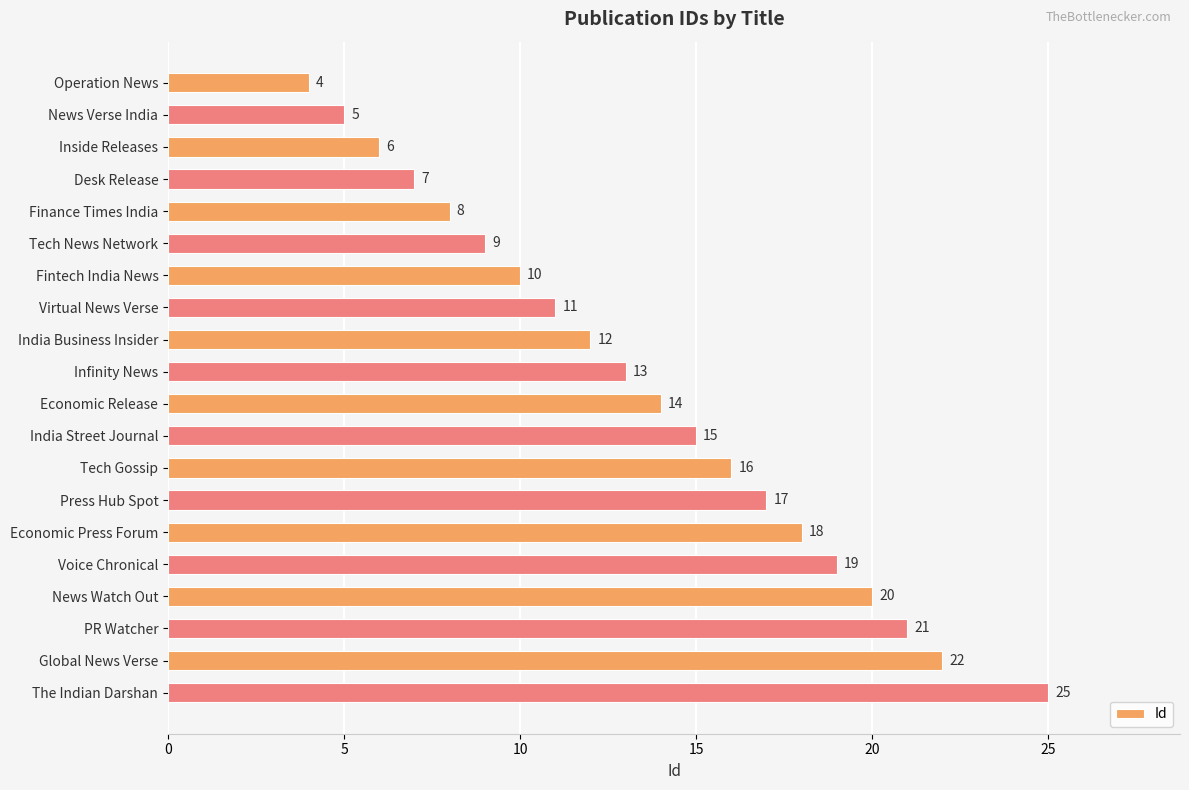

Where is the data nearest to the value 14?

Economic Release